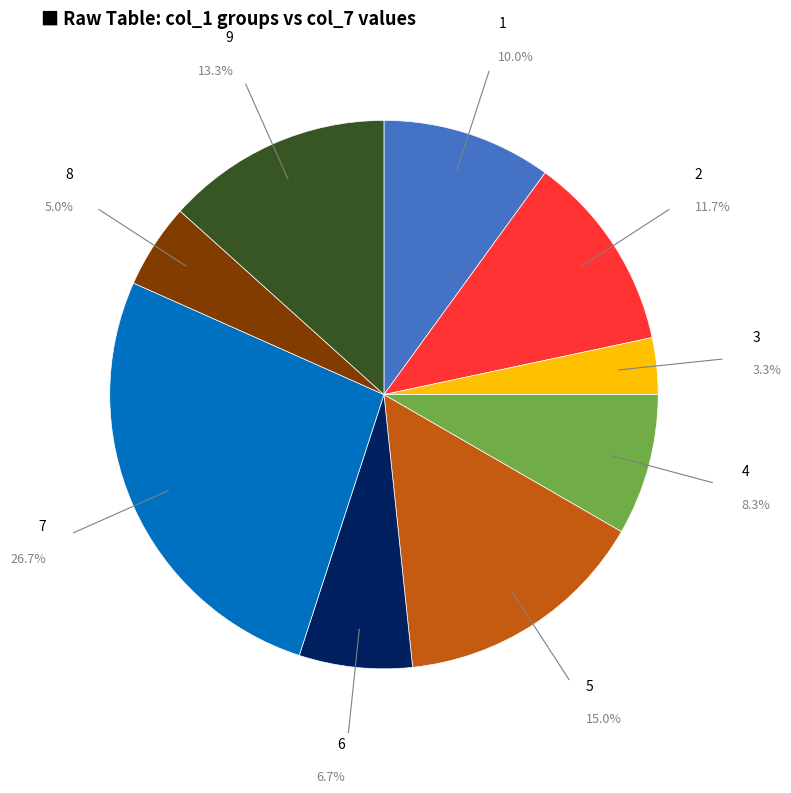

Is there a majority slice in this chart?

No